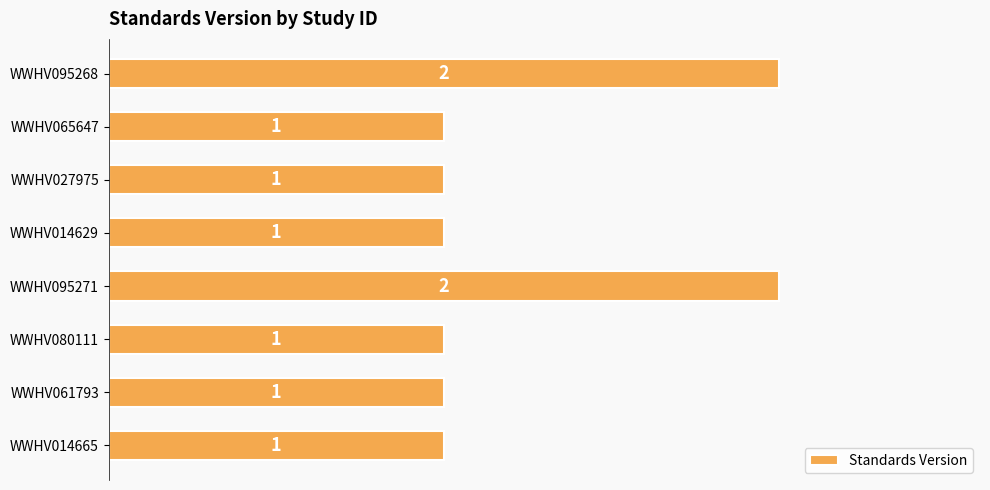

Reading top to bottom, transcribe all the data shown in this chart.

2	1	1	1	2	1	1	1